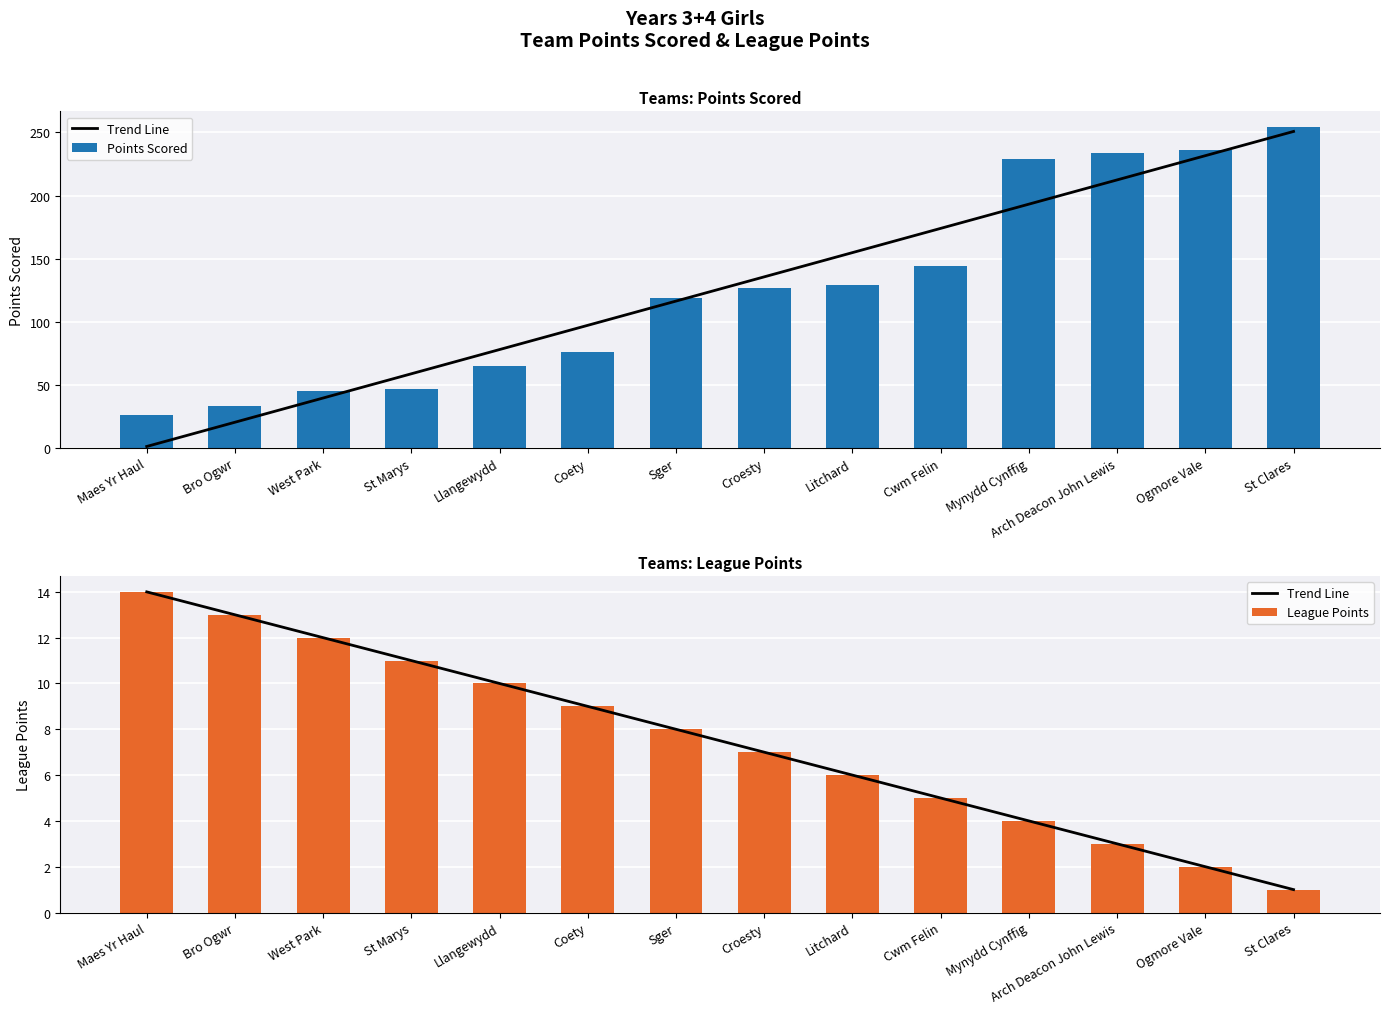

Is it true that Trend Line equals 3.4 at Llangewydd?

False